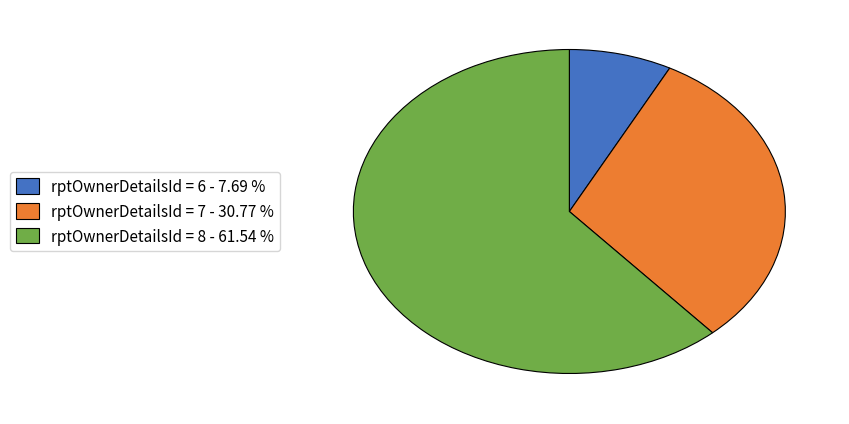

Which category has the biggest portion of the pie?

rptOwnerDetailsId = 8 - 61.54 %